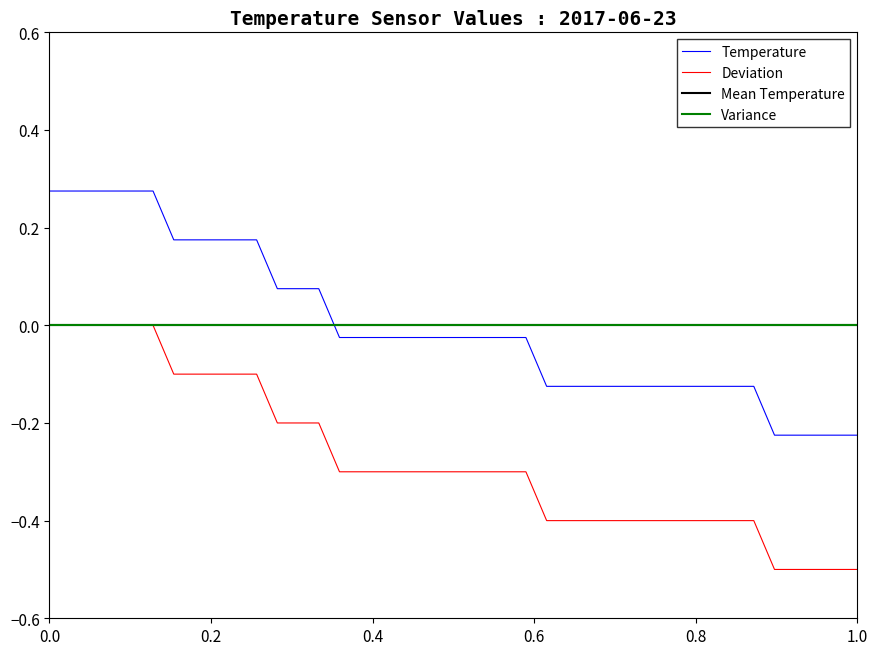

True or false: Temperature and Mean Temperature intersect in this chart.

True